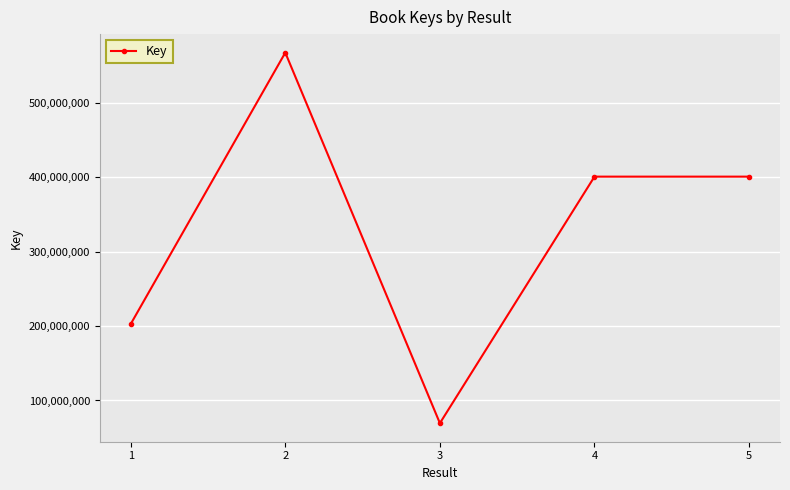

Which label corresponds to the largest value in the chart?

2